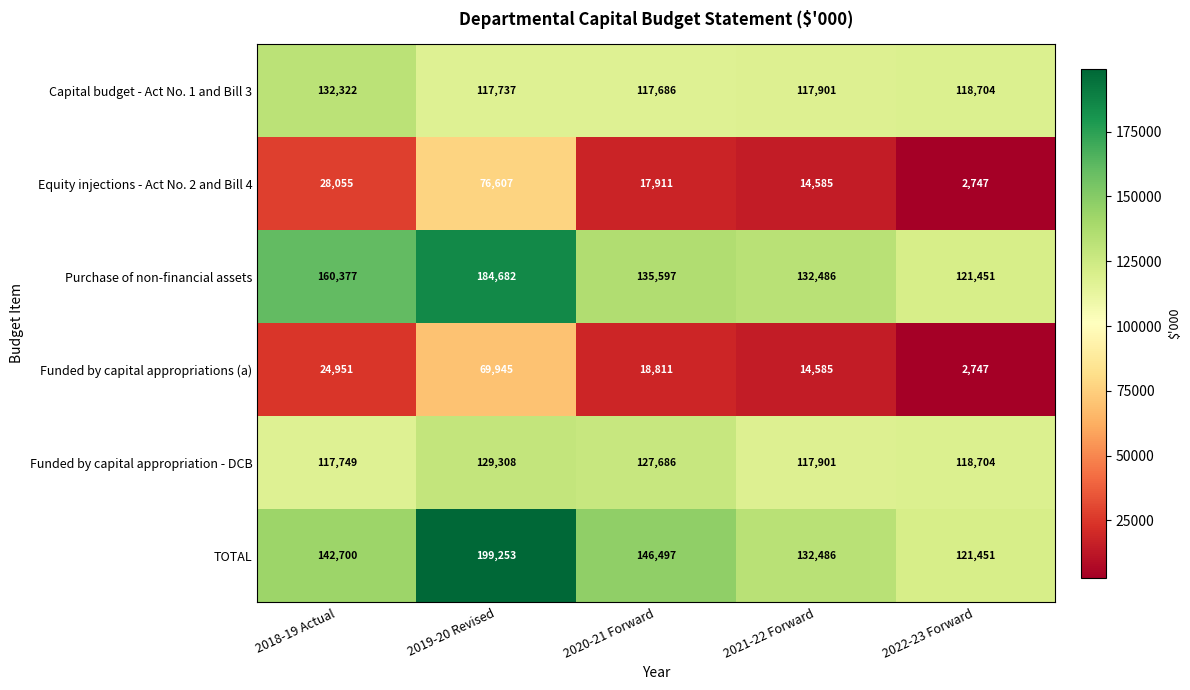

How many data points does each series have?

5